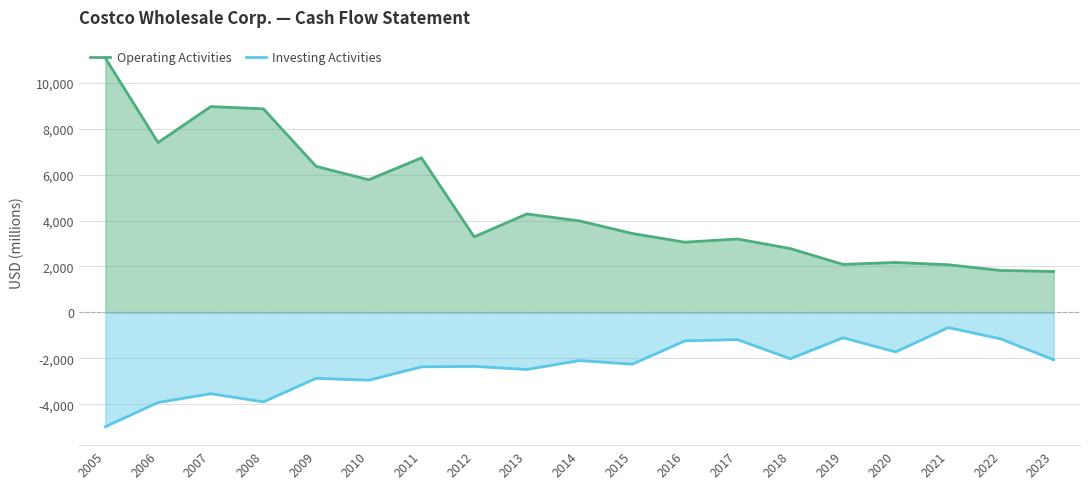

Rank the series at 2023 from lowest to highest value.

Investing Activities, Operating Activities